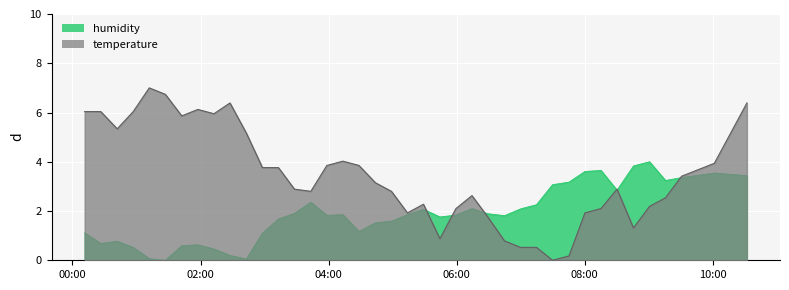

What is the maximum value for humidity?

4.0